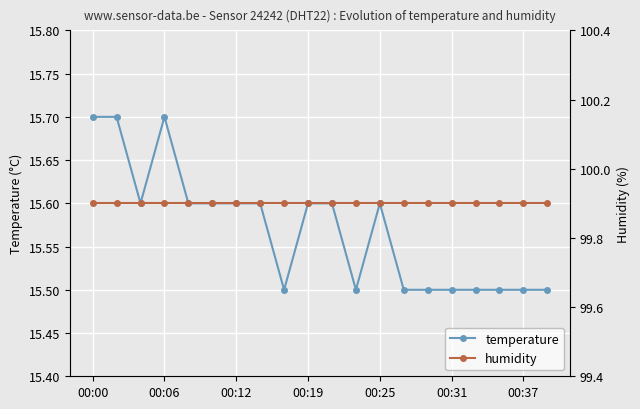

Reading left to right, what are all the values shown in this chart?

temperature: 15.7	15.7	15.6	15.7	15.6	15.6	15.6	15.6	15.5	15.6	15.6	15.5	15.6	15.5	15.5	15.5	15.5	15.5	15.5	15.5
humidity: 99.9	99.9	99.9	99.9	99.9	99.9	99.9	99.9	99.9	99.9	99.9	99.9	99.9	99.9	99.9	99.9	99.9	99.9	99.9	99.9